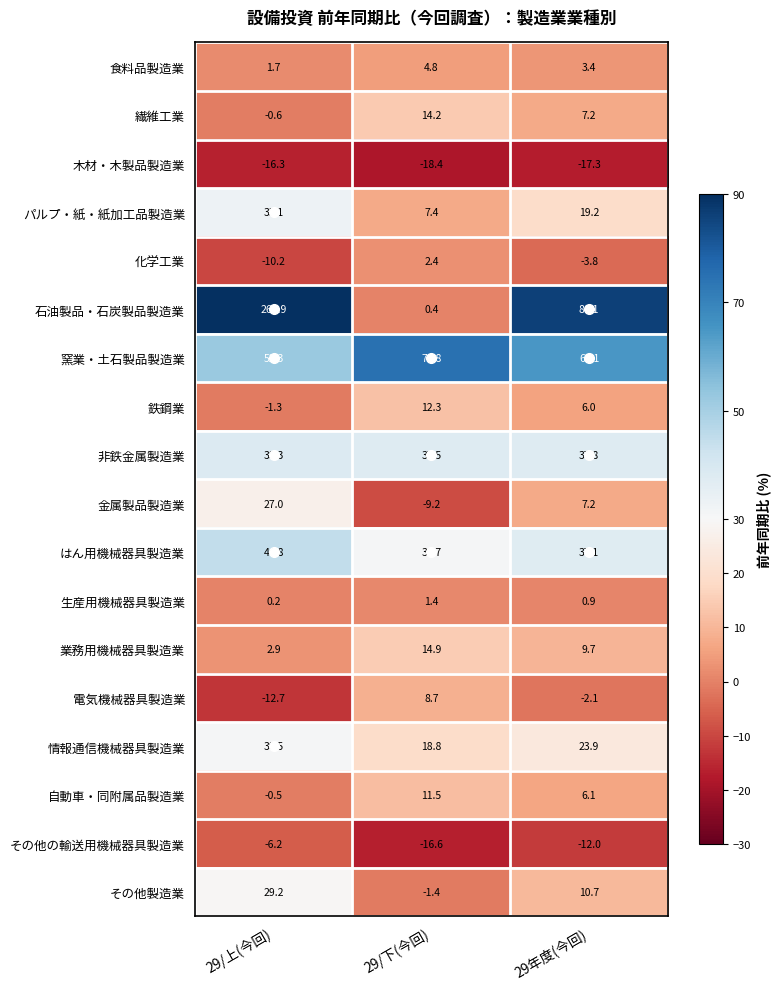

True or false: その他製造業 has a value of 8.2 at 29/上(今回).

False